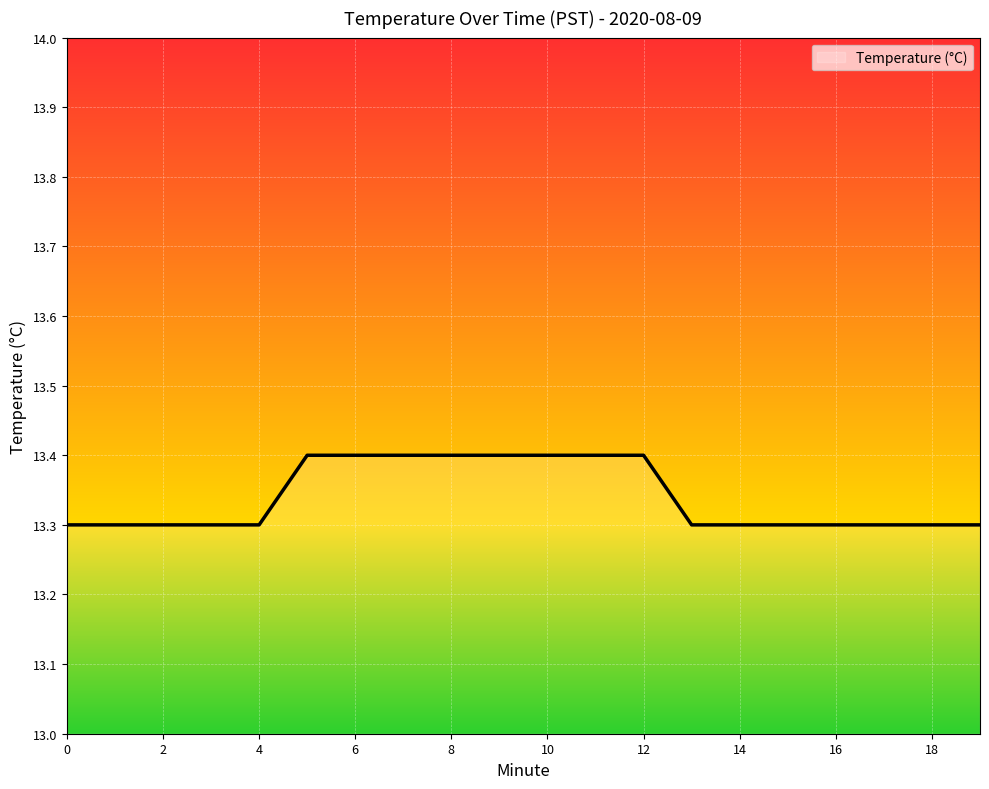

What is the smallest value displayed?

13.3